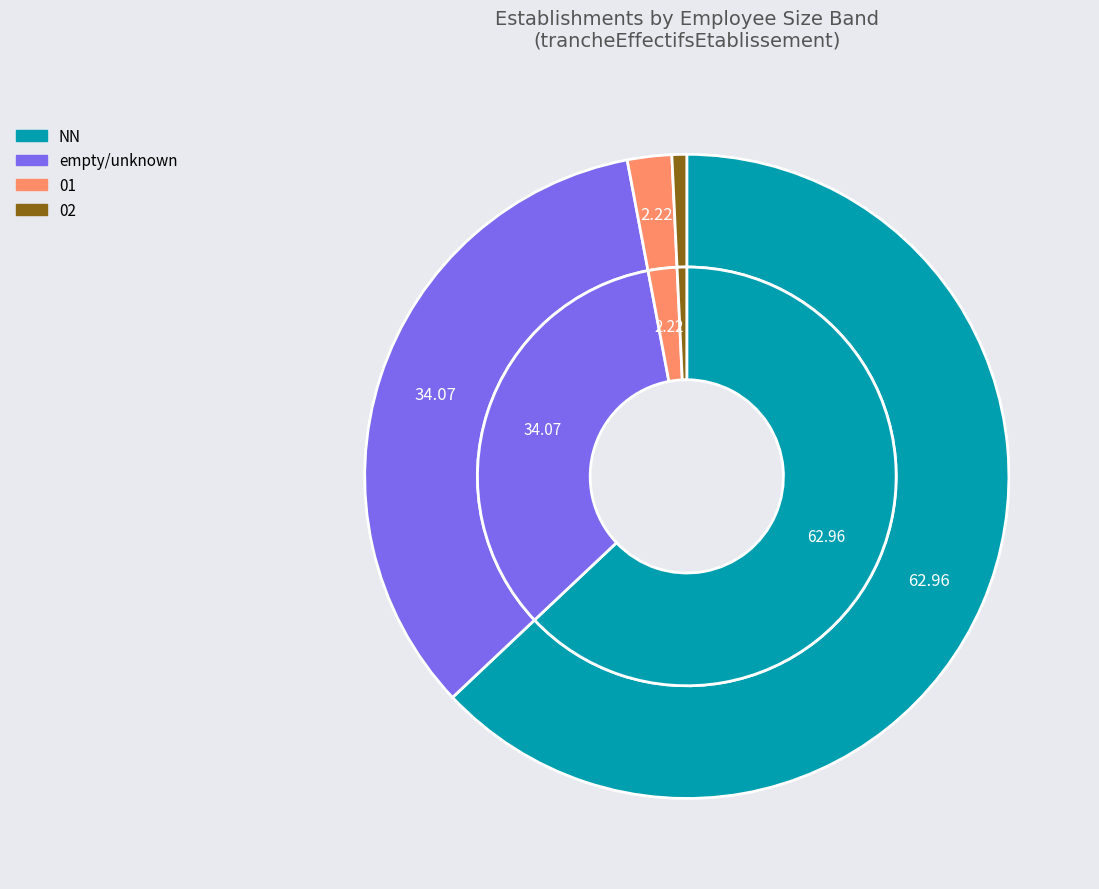

To the nearest percent, what percentage of the pie is 01?

2%